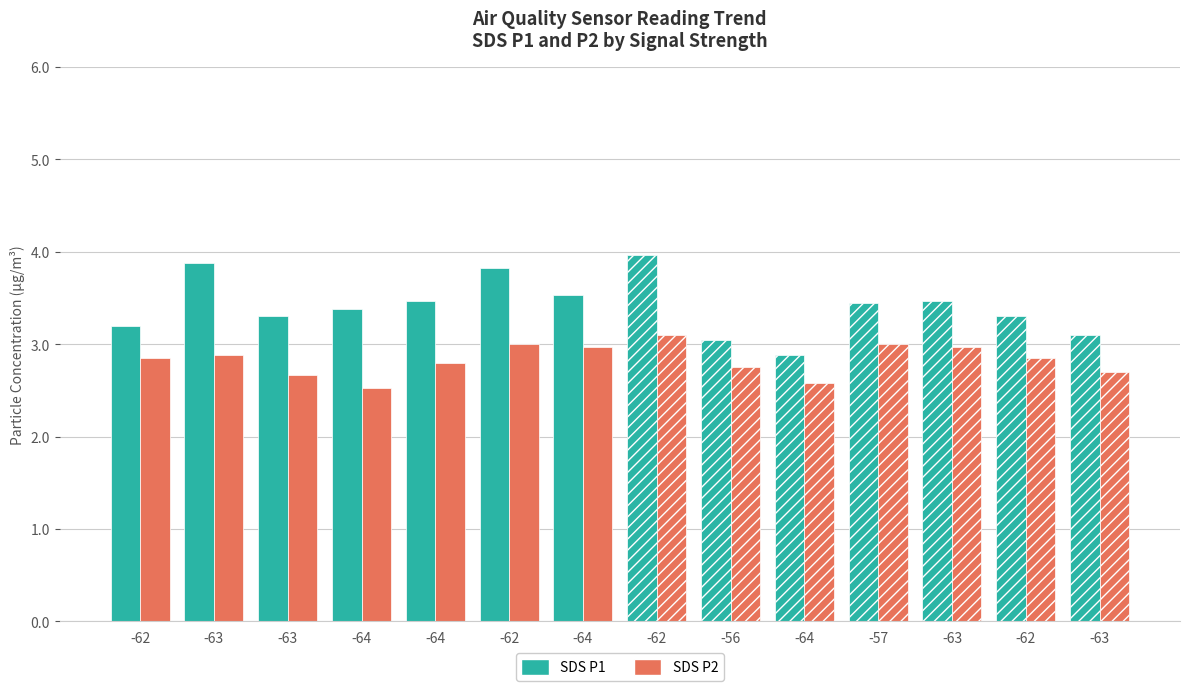

At which category does the chart reach its minimum across all series?

-64